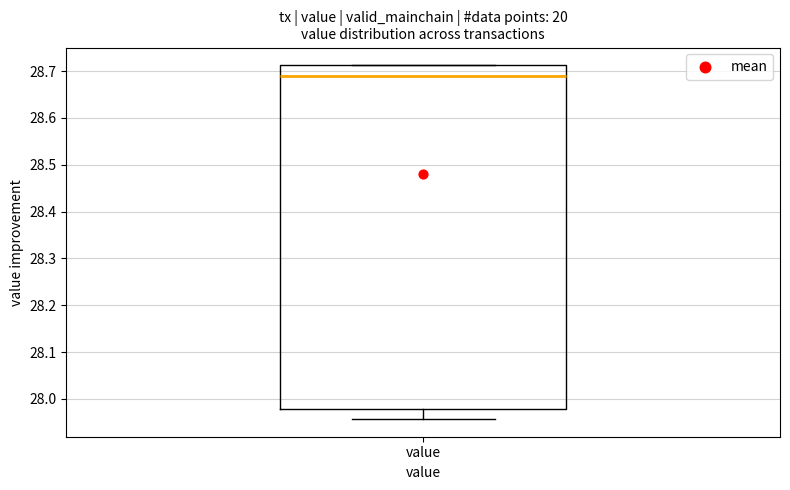

Where does the median line of the box for value sit on the y-axis? The values are not printed on the chart, so give them approximately, as read against the axis.

28.69